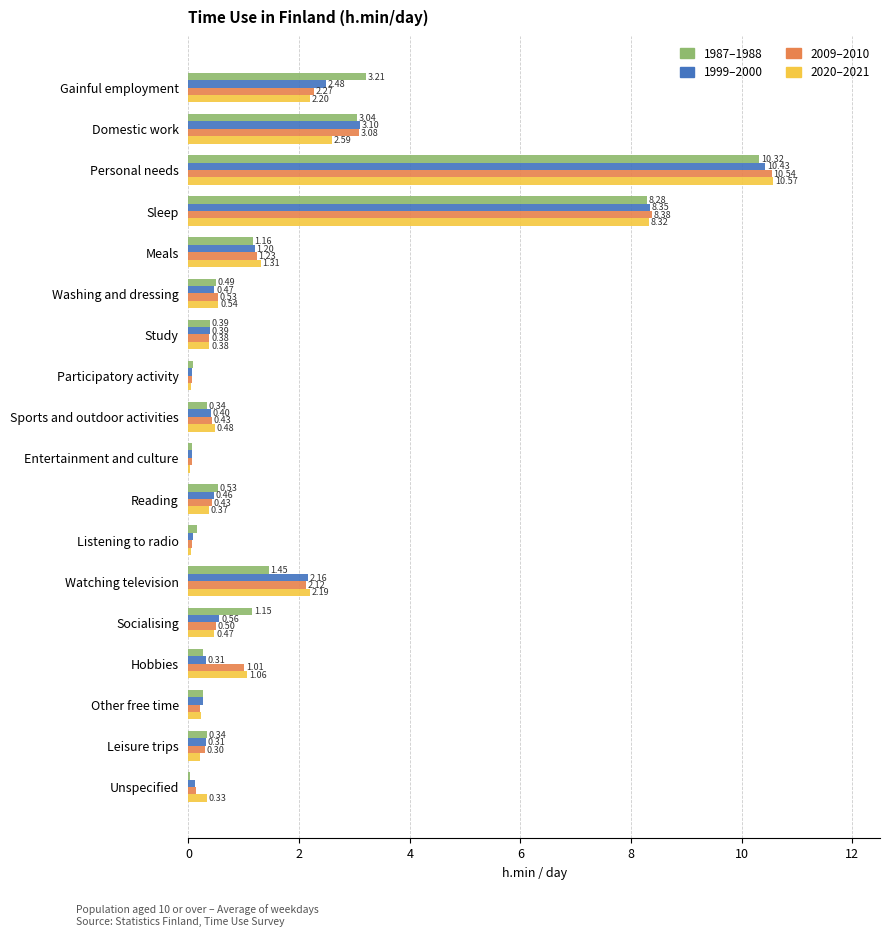

Is the value of 1987–1988 at Entertainment and culture greater than the value of 2009–2010 at Listening to radio?

No